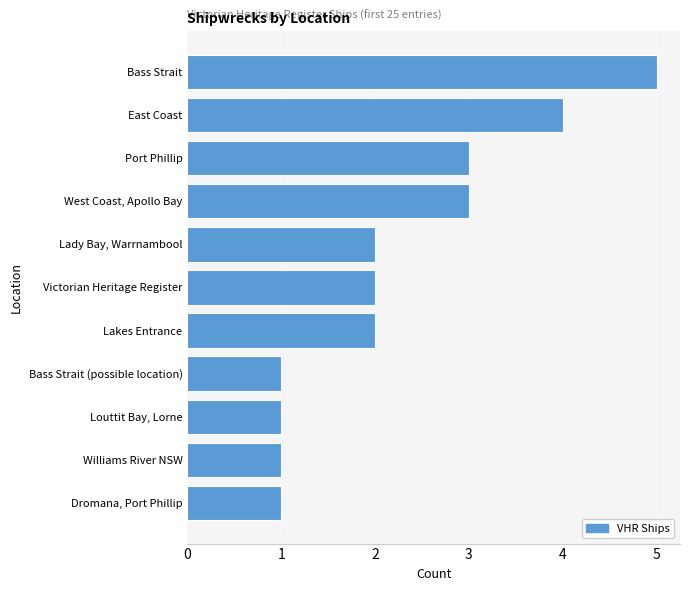

What is the maximum value shown in the chart?

5